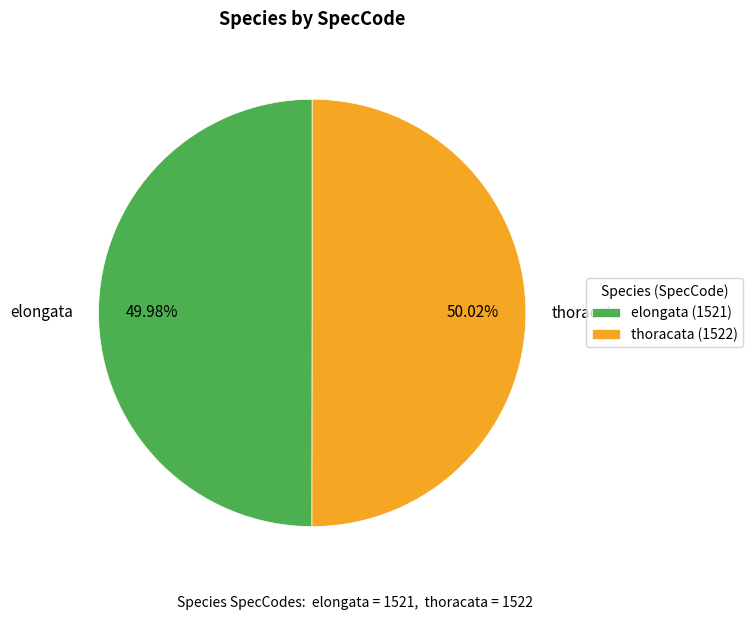

Is it true that thoracata is 50% of the pie?

True